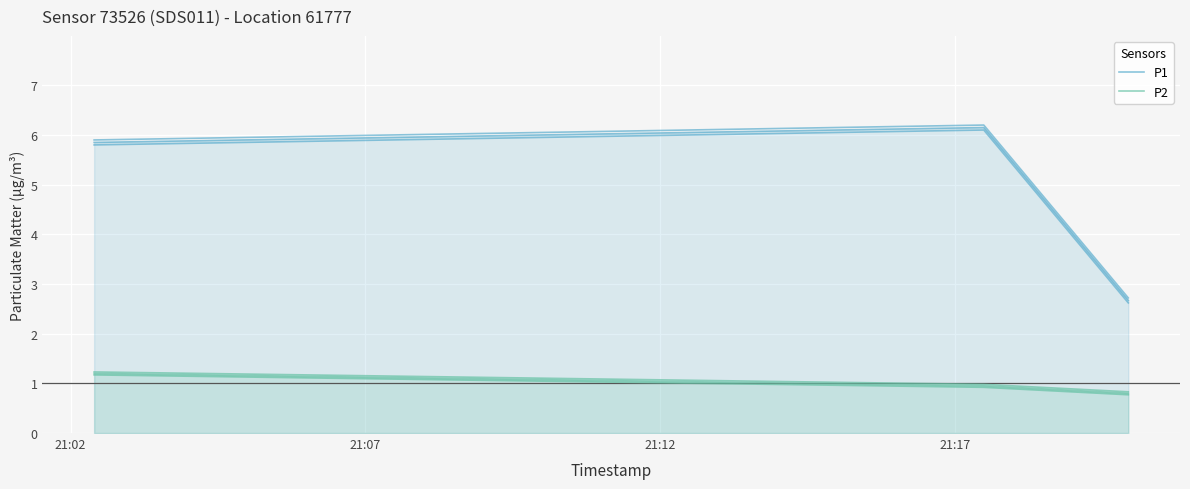

Which series changed the most between 21:07 and 21:12?

P1